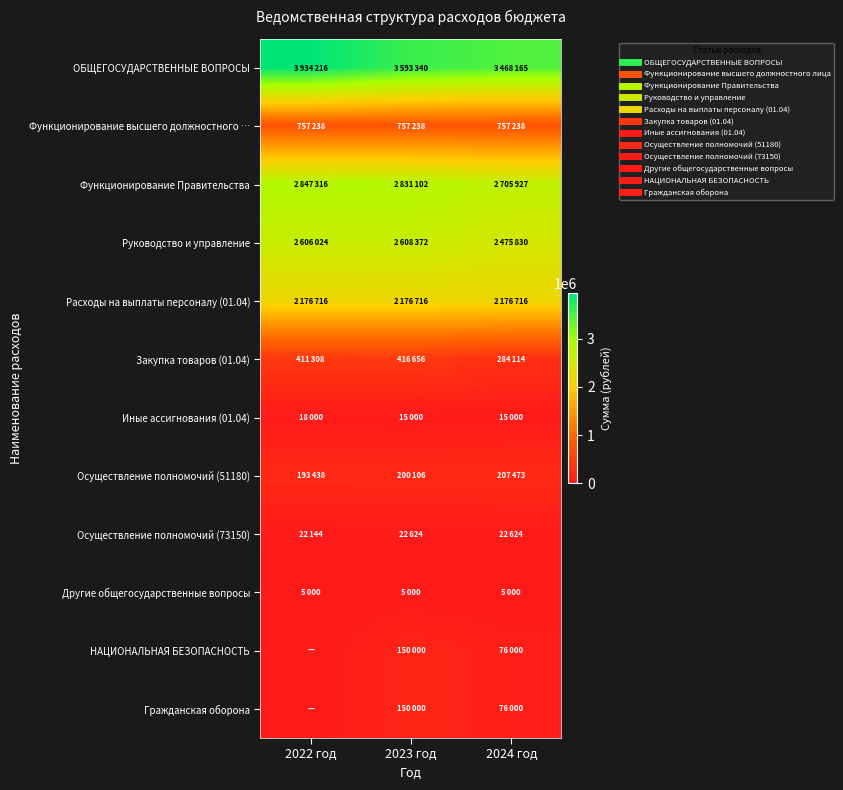

Reading right to left, what are all the values shown in this chart?

ОБЩЕГОСУДАРСТВЕННЫЕ ВОПРОСЫ: 2024 год=3468165	2023 год=3593340	2022 год=3934216
Функционирование высшего должностного …: 2024 год=757238	2023 год=757238	2022 год=757238
Функционирование Правительства: 2024 год=2705927	2023 год=2831102	2022 год=2847316
Руководство и управление: 2024 год=2475830	2023 год=2608372	2022 год=2606024
Расходы на выплаты персоналу (01.04): 2024 год=2176716	2023 год=2176716	2022 год=2176716
Закупка товаров (01.04): 2024 год=284114	2023 год=416656	2022 год=411308
Иные ассигнования (01.04): 2024 год=15000	2023 год=15000	2022 год=18000
Осуществление полномочий (51180): 2024 год=207473	2023 год=200106	2022 год=193438
Осуществление полномочий (73150): 2024 год=22624	2023 год=22624	2022 год=22144
Другие общегосударственные вопросы: 2024 год=5000	2023 год=5000	2022 год=5000
НАЦИОНАЛЬНАЯ БЕЗОПАСНОСТЬ: 2024 год=76000	2023 год=150000	2022 год=0
Гражданская оборона: 2024 год=76000	2023 год=150000	2022 год=0